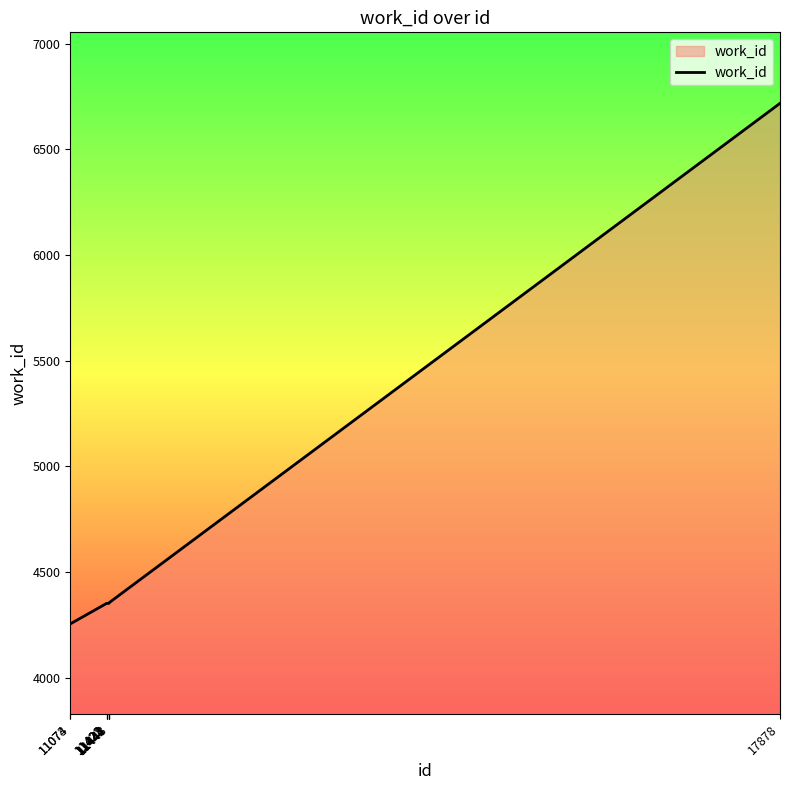

The chart shows a value of 4352 at 11444. True or false?

True